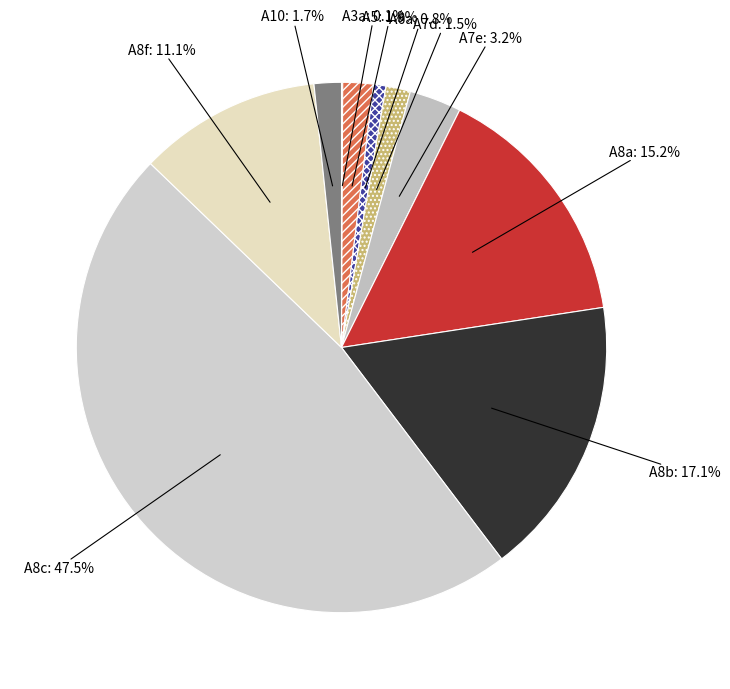

What portion of the pie excludes A8b?

82.9%